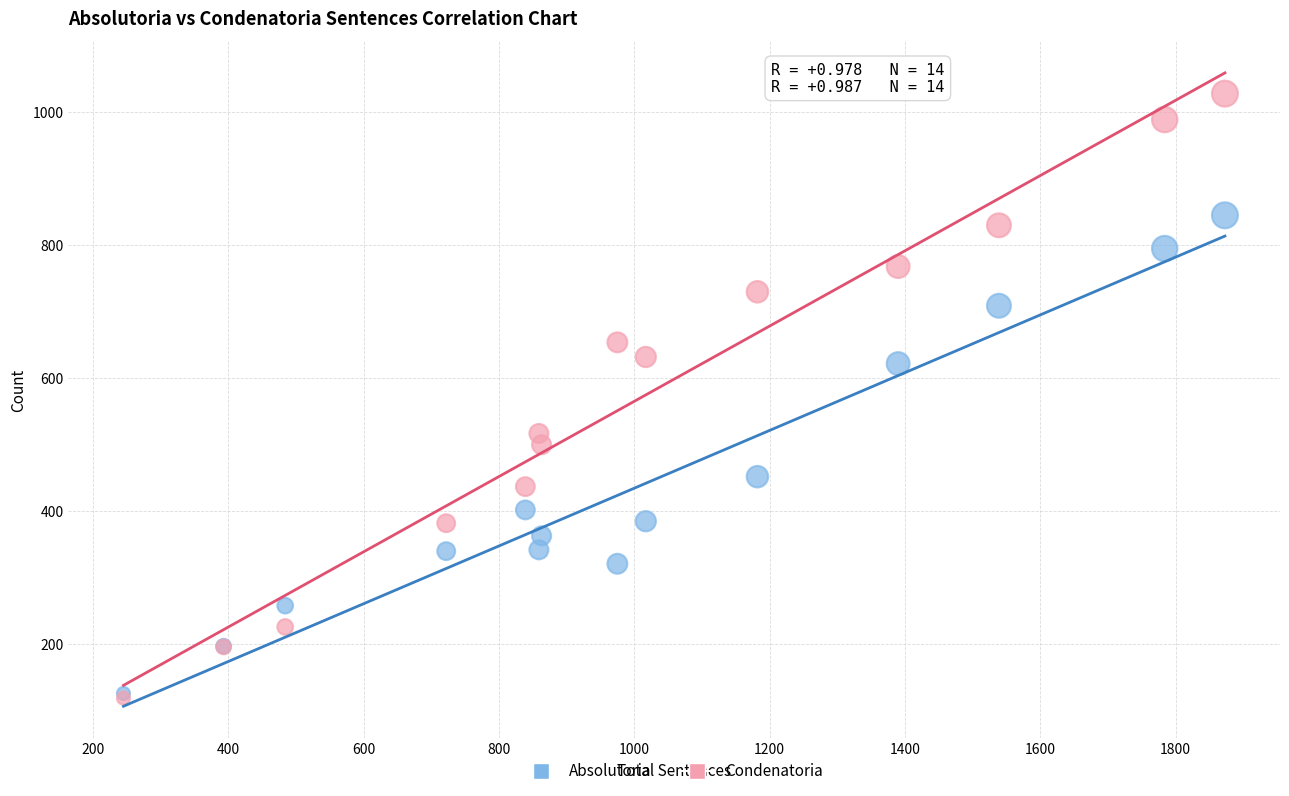

Which series contains the highest Y value?

Condenatoria